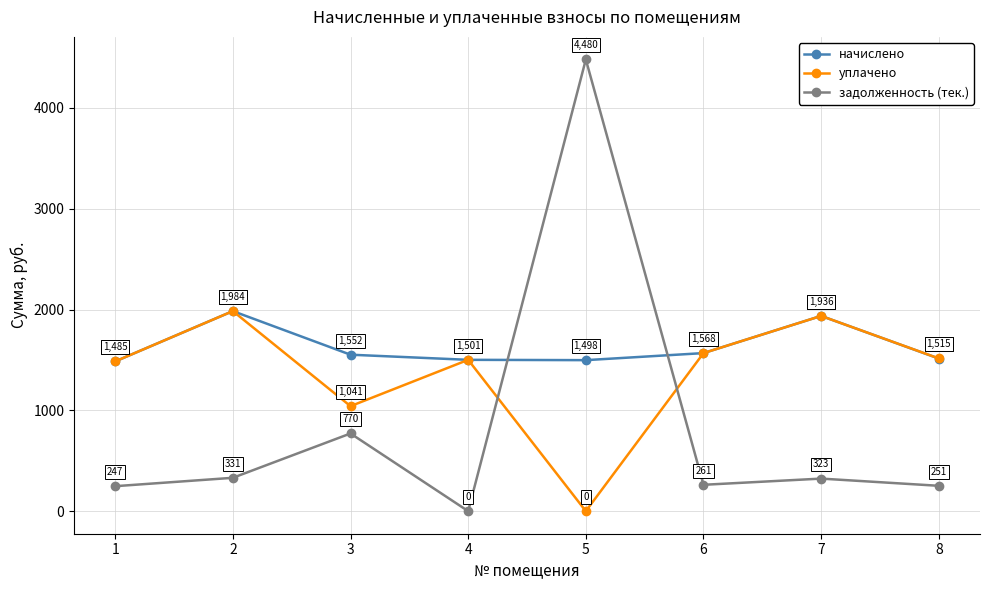

How many values in уплачено are above zero?

7